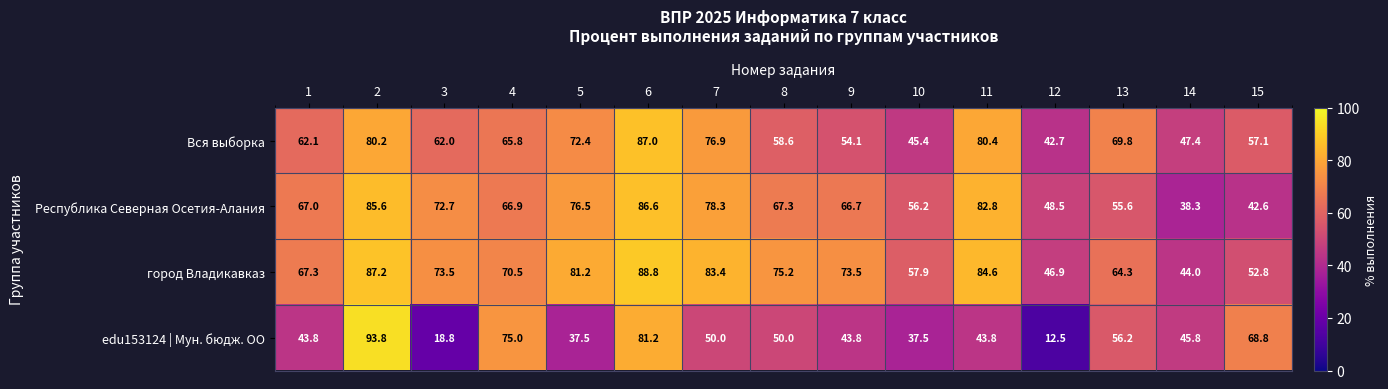

What is the spread (max minus min) of values at 2?

13.6